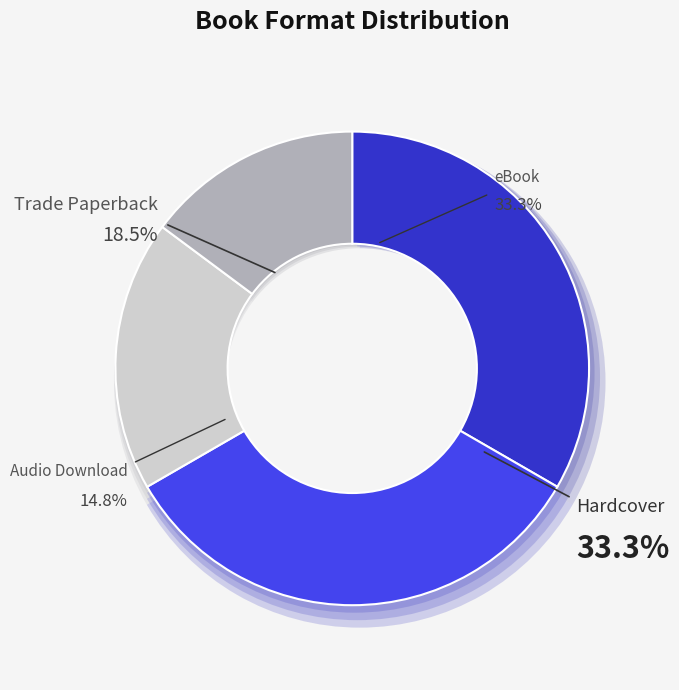

Count the number of slices in the pie.

4